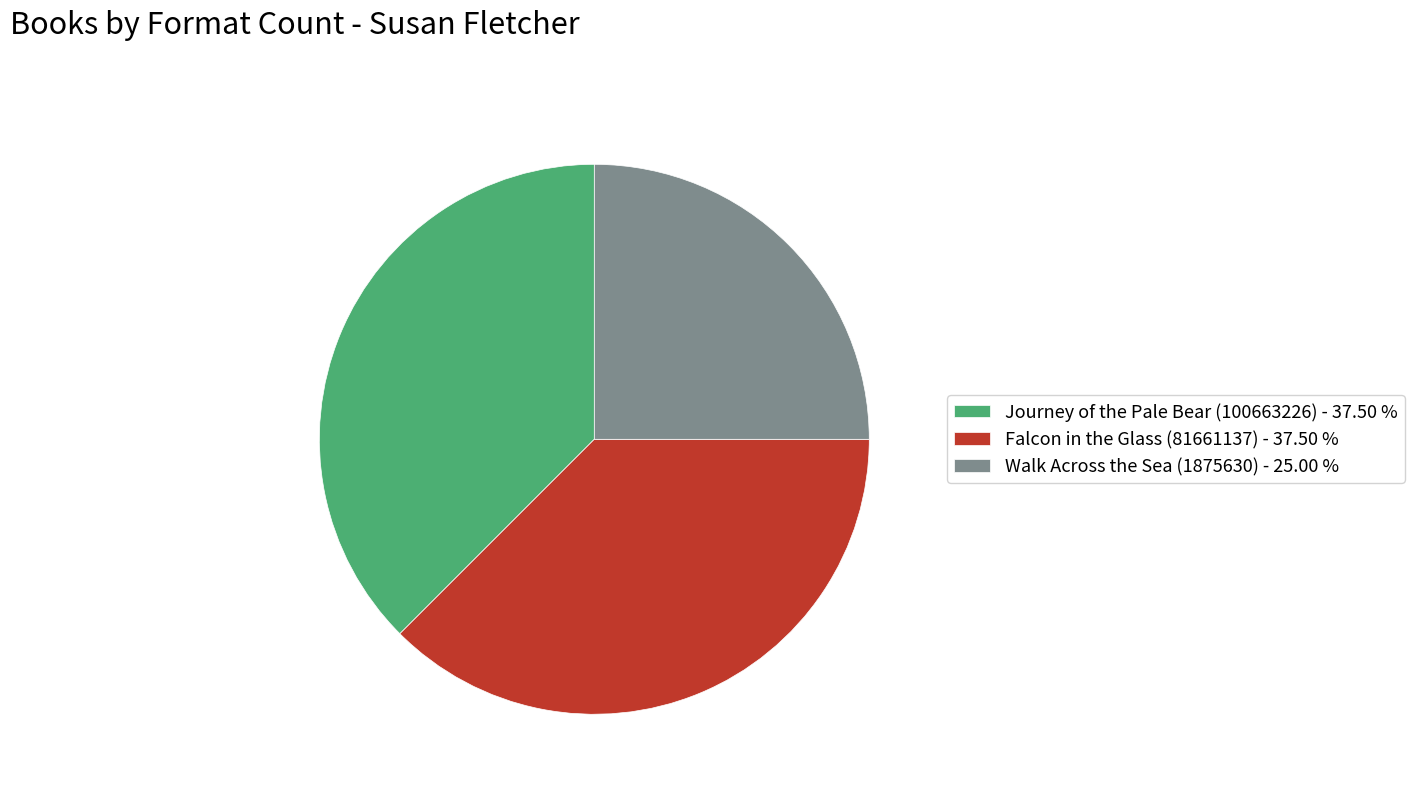

Which has a higher value, Walk Across the Sea (1875630) - 25.00 % or Journey of the Pale Bear (100663226) - 37.50 %?

Journey of the Pale Bear (100663226) - 37.50 %